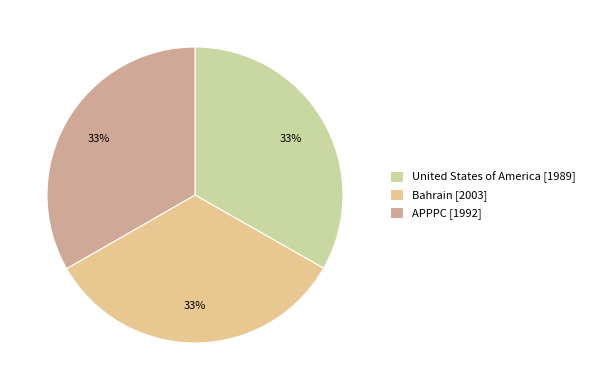

Combined, do Bahrain and United States of America account for over 50%?

Yes